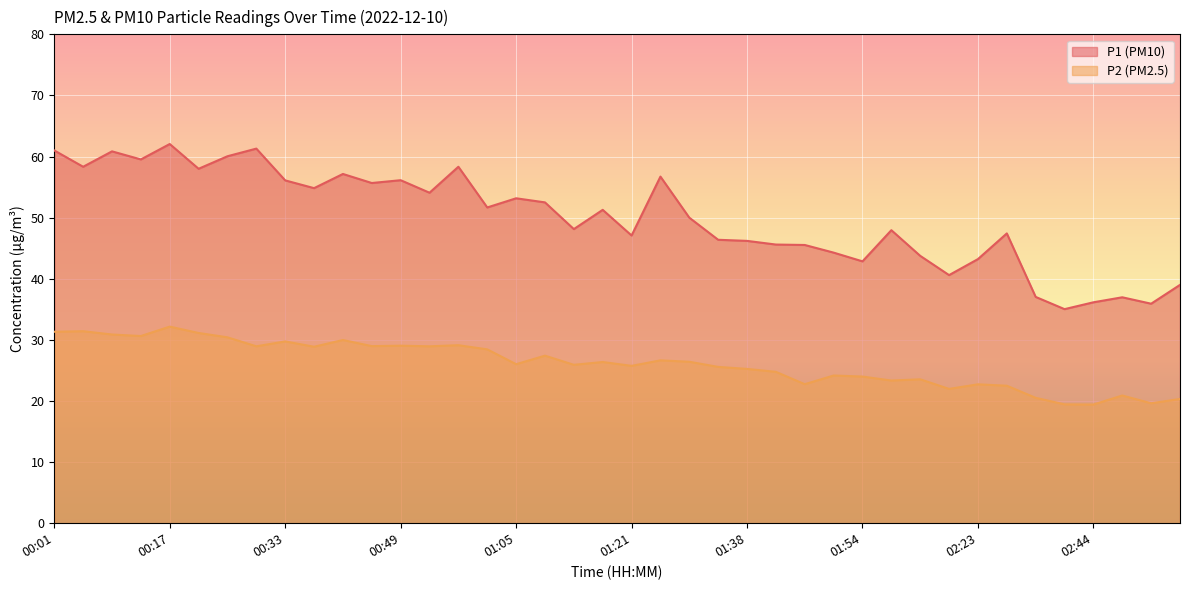

Between 00:13 and 02:36, which series saw the biggest shift?

P1